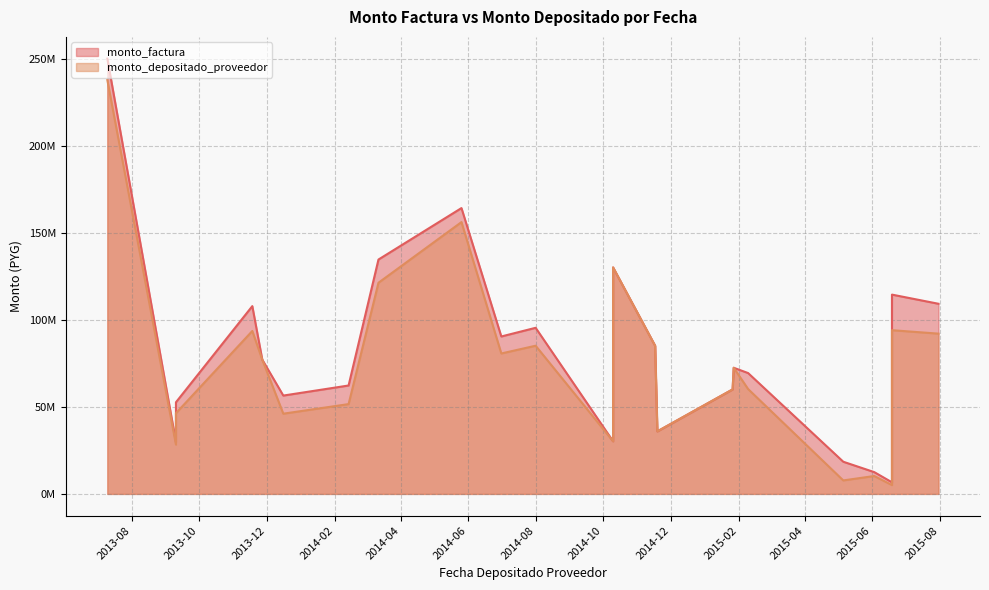

What are all the series names shown in the legend?

monto_factura, monto_depositado_proveedor